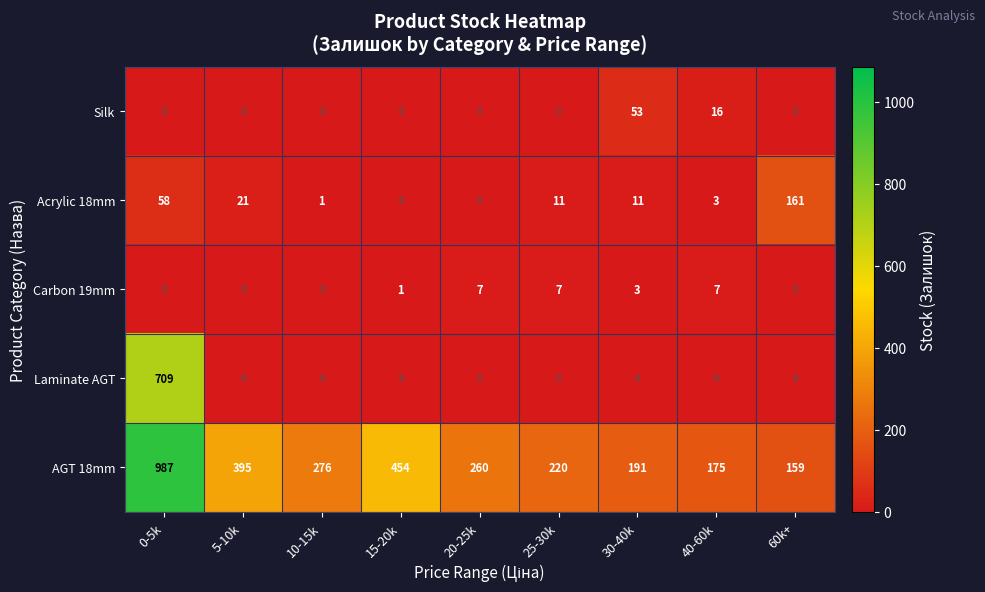

At which label is Silk closest to 26?

40-60k